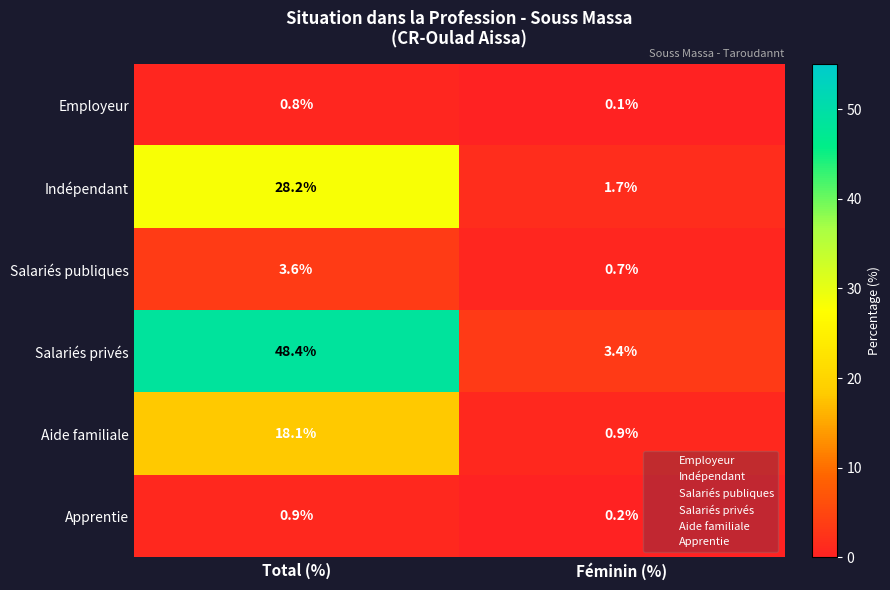

Between Total (%) and Féminin (%), which series saw the biggest shift?

Salariés privés